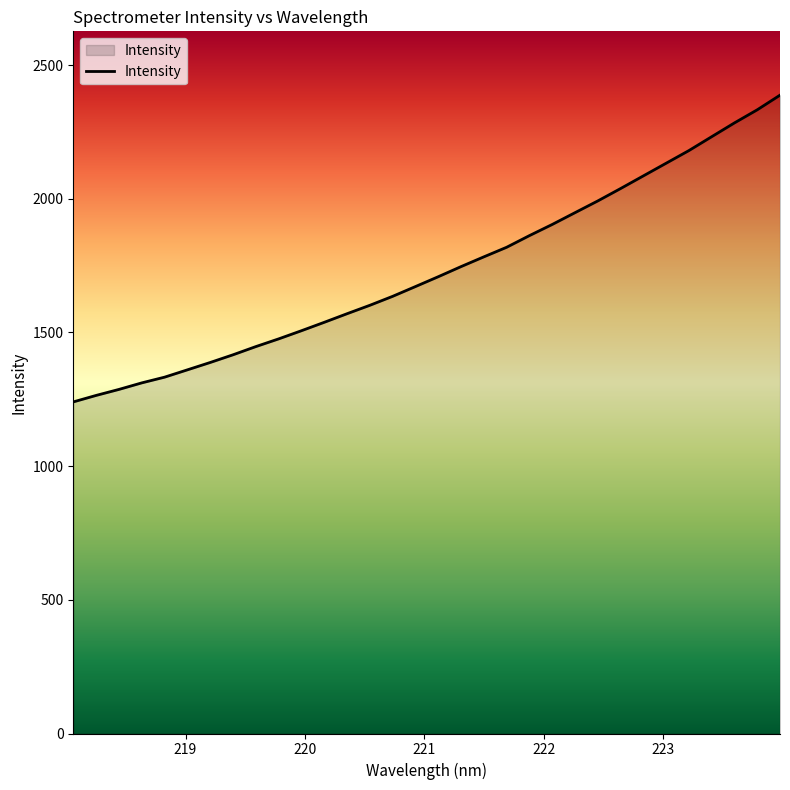

What is the greatest value displayed?

2387.6